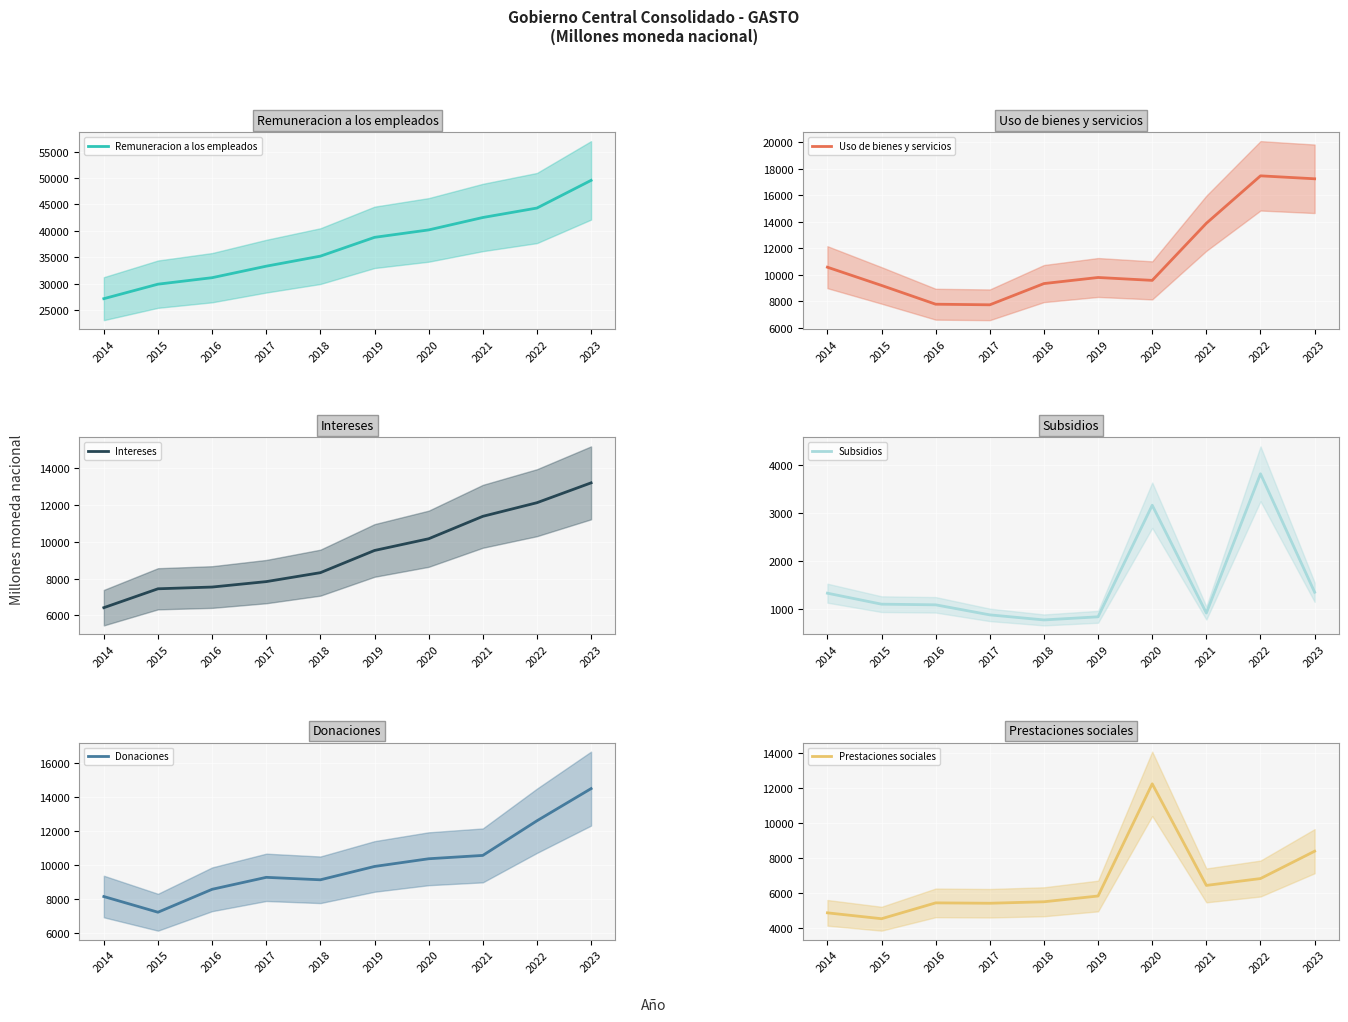

Between 2018 and 2022, which series saw the biggest shift?

Remuneracion a los empleados